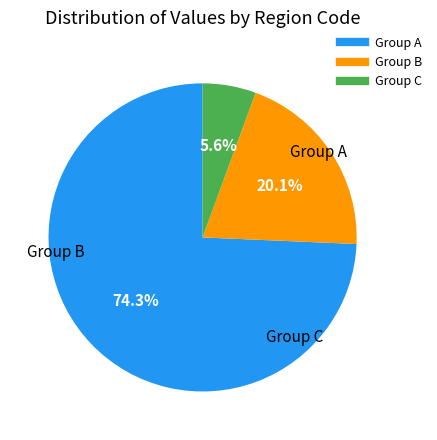

How many slices are in this pie chart?

3